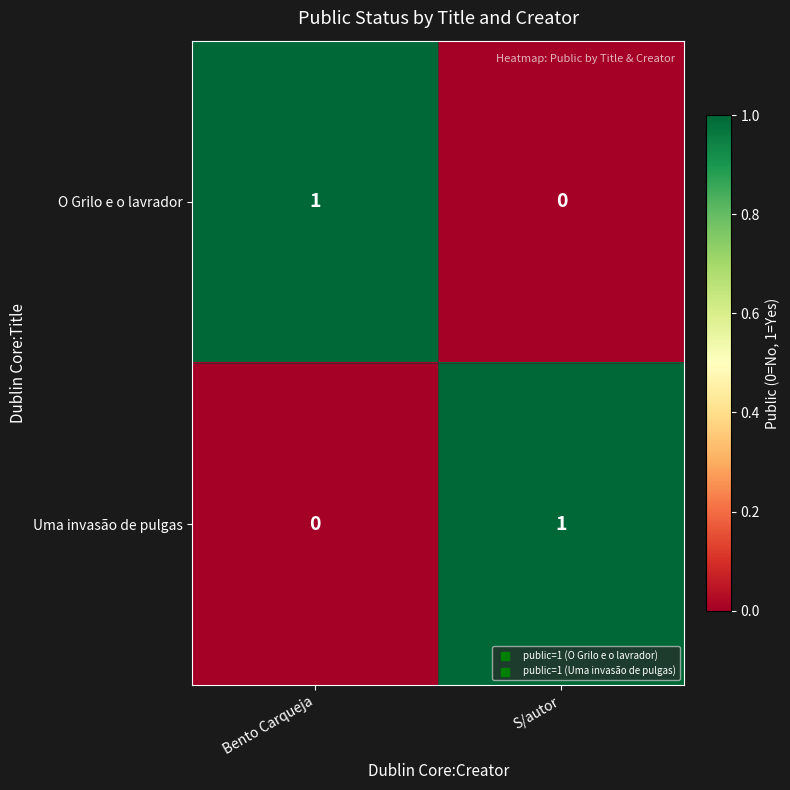

How many data points in O Grilo e o lavrador are less than 1?

1